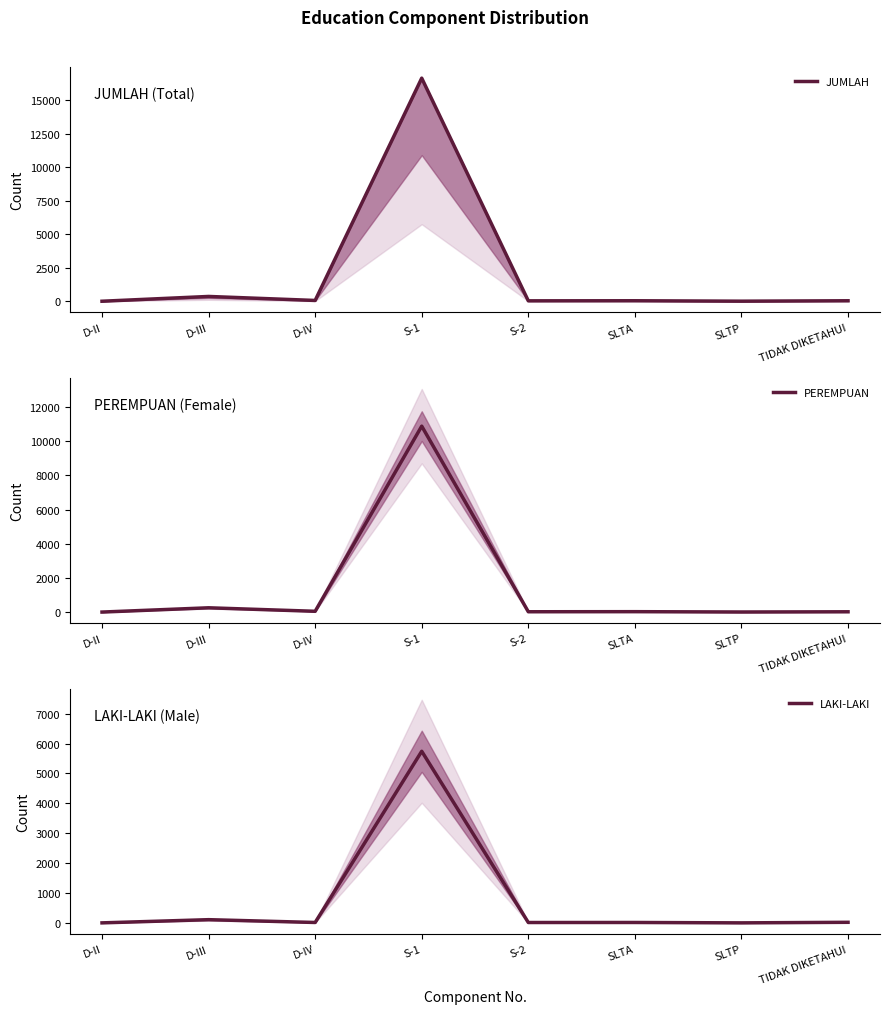

What is the difference between the maximum and minimum values in the PEREMPUAN series?

10888